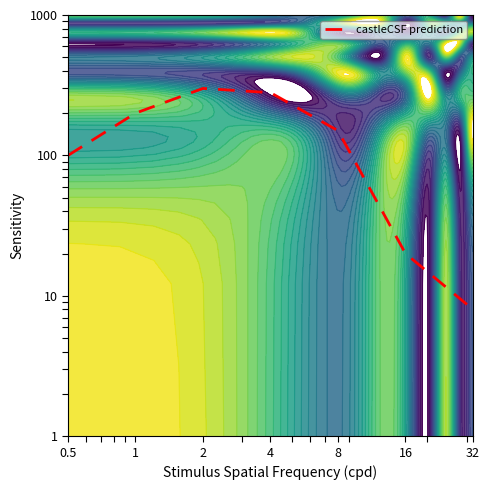

Which has a higher value, 4 or 32?

4